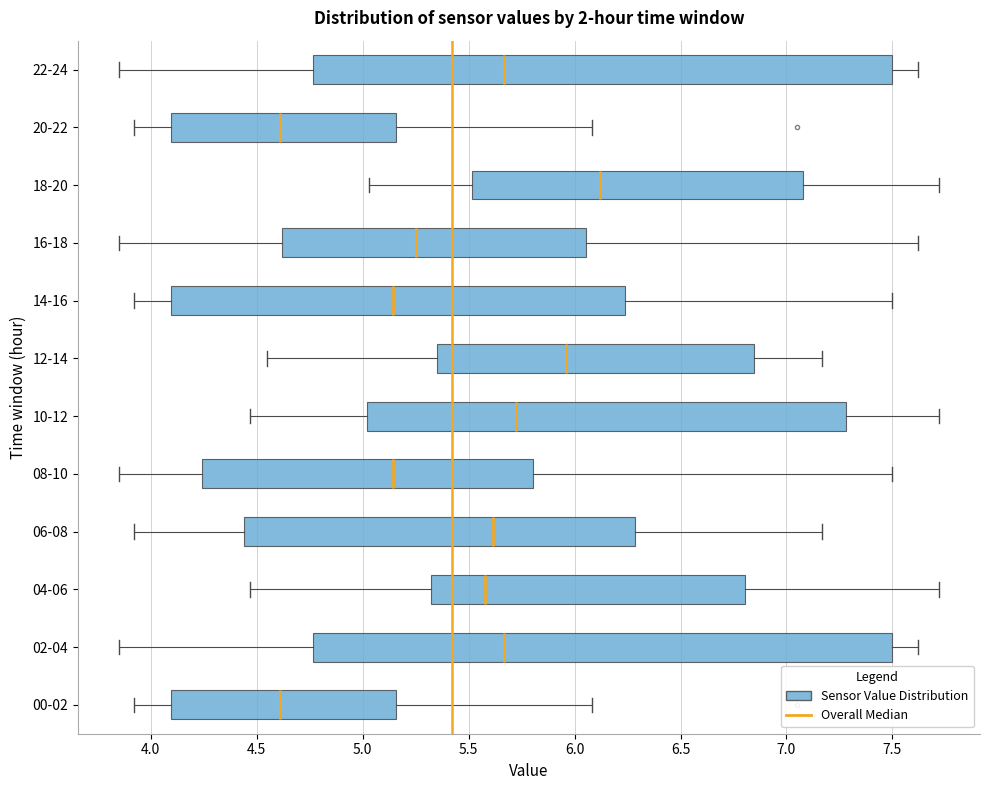

Reading bottom to top, read every box against the x-axis: the position of its median line, the range the box covers, and the ends of its whiskers. The values are not printed on the chart, so give them approximately, as read against the axis.

00-02: median 4.60, box 4.10 to 5.15, whiskers 3.90 to 6.10
02-04: median 5.65, box 4.75 to 7.50, whiskers 3.85 to 7.60
04-06: median 5.60, box 5.30 to 6.80, whiskers 4.45 to 7.70
06-08: median 5.60, box 4.45 to 6.30, whiskers 3.90 to 7.15
08-10: median 5.15, box 4.25 to 5.80, whiskers 3.85 to 7.50
10-12: median 5.75, box 5.00 to 7.30, whiskers 4.45 to 7.70
12-14: median 5.95, box 5.35 to 6.85, whiskers 4.55 to 7.15
14-16: median 5.15, box 4.10 to 6.25, whiskers 3.90 to 7.50
16-18: median 5.25, box 4.60 to 6.05, whiskers 3.85 to 7.60
18-20: median 6.10, box 5.50 to 7.10, whiskers 5.05 to 7.70
20-22: median 4.60, box 4.10 to 5.15, whiskers 3.90 to 6.10
22-24: median 5.65, box 4.75 to 7.50, whiskers 3.85 to 7.60